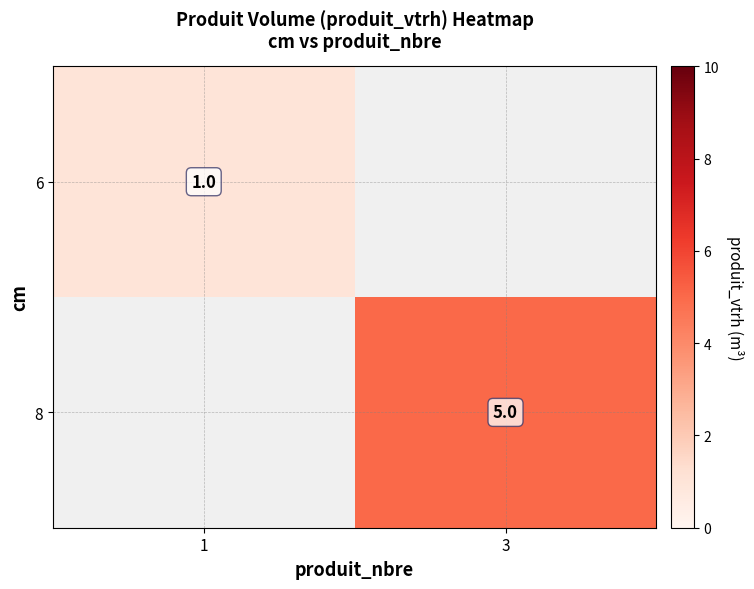

The value of 8 at 3 is 5. True or false?

True